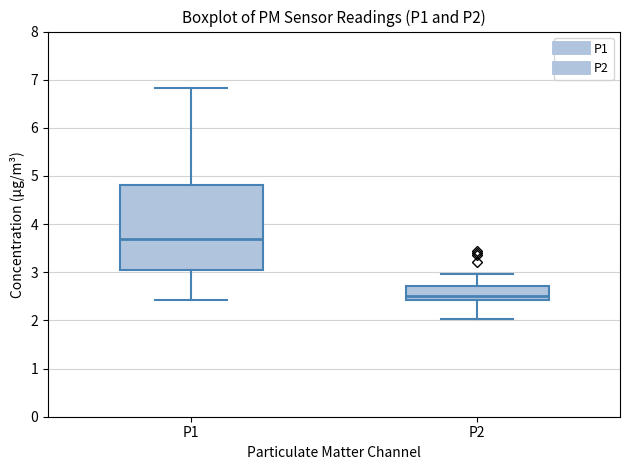

Which box's median line is the lowest?

P2